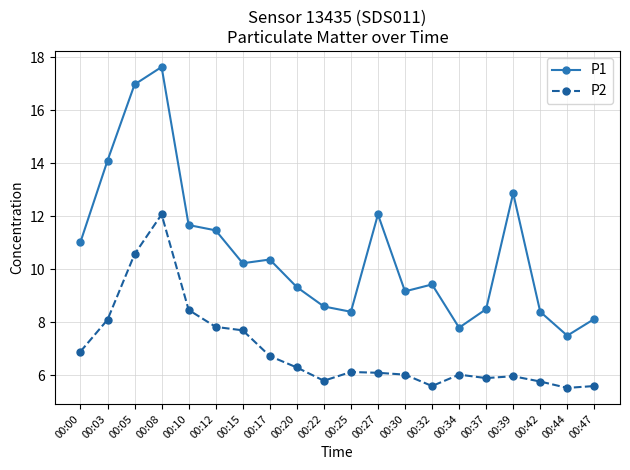

What is the difference between the highest and lowest values at 00:39?

6.9